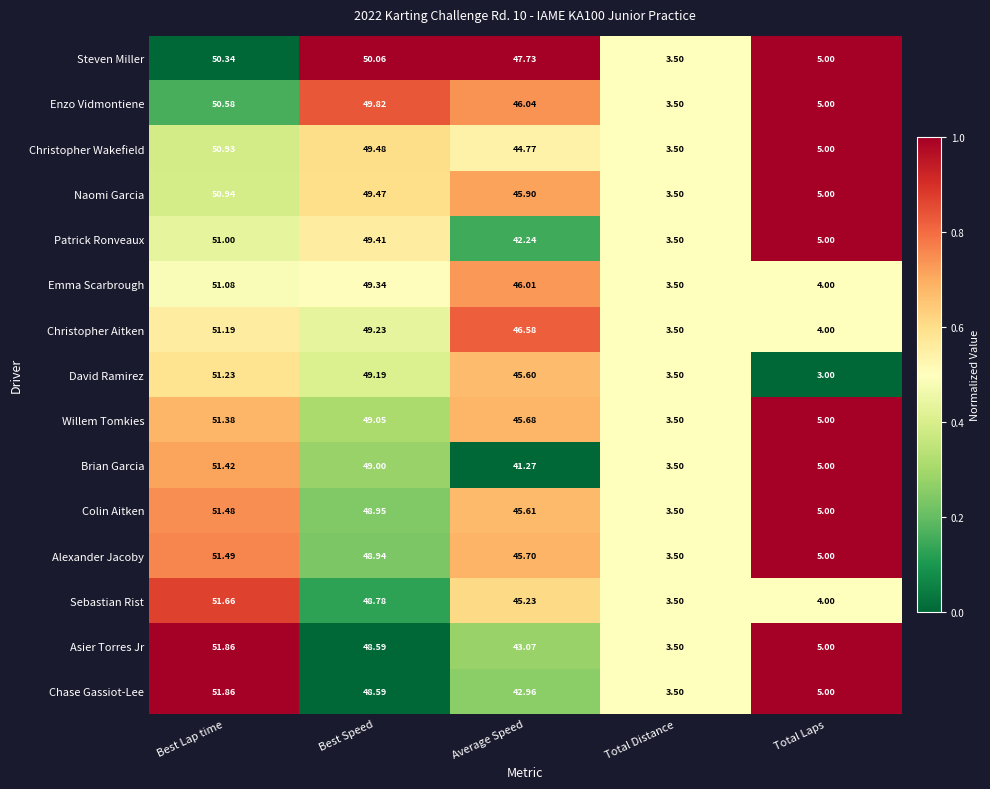

Which label corresponds to the largest value in the chart?

Best Lap time